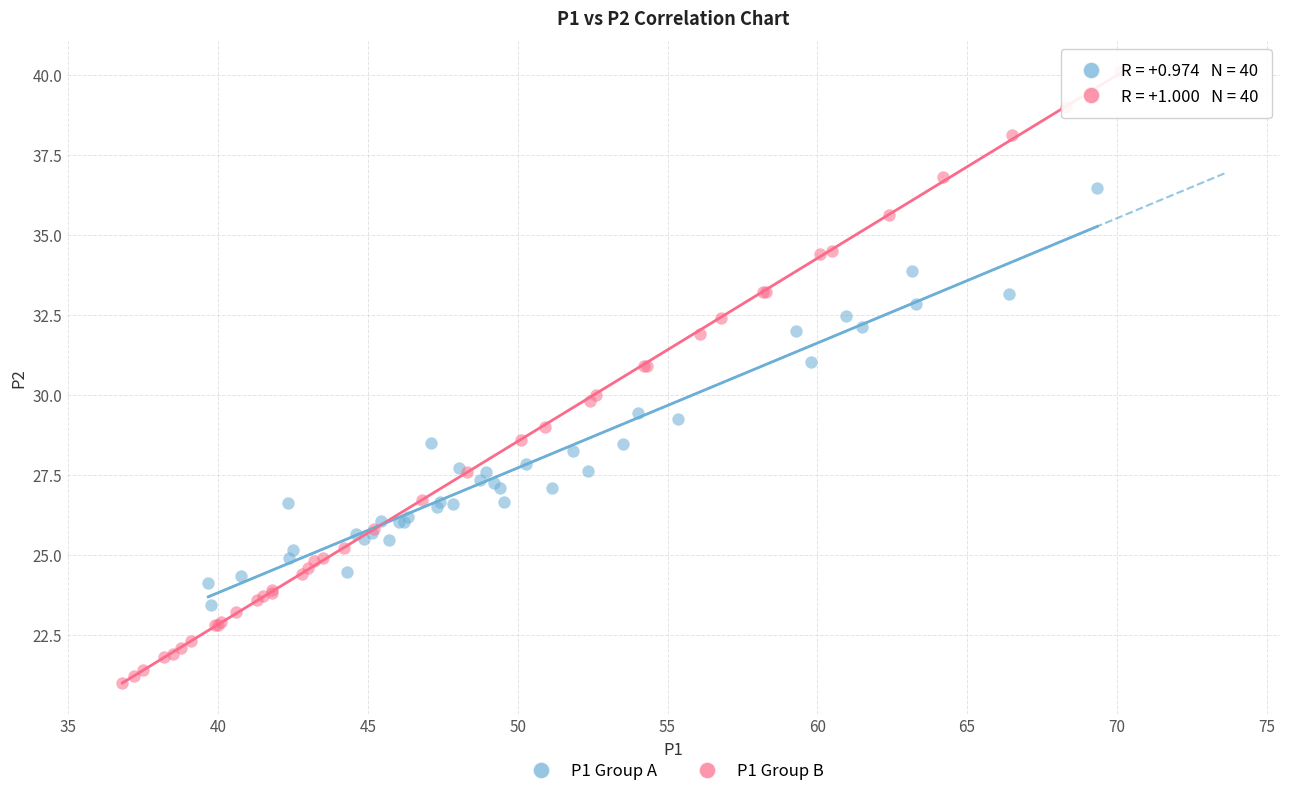

Which series contains the highest Y value?

P1 Group B